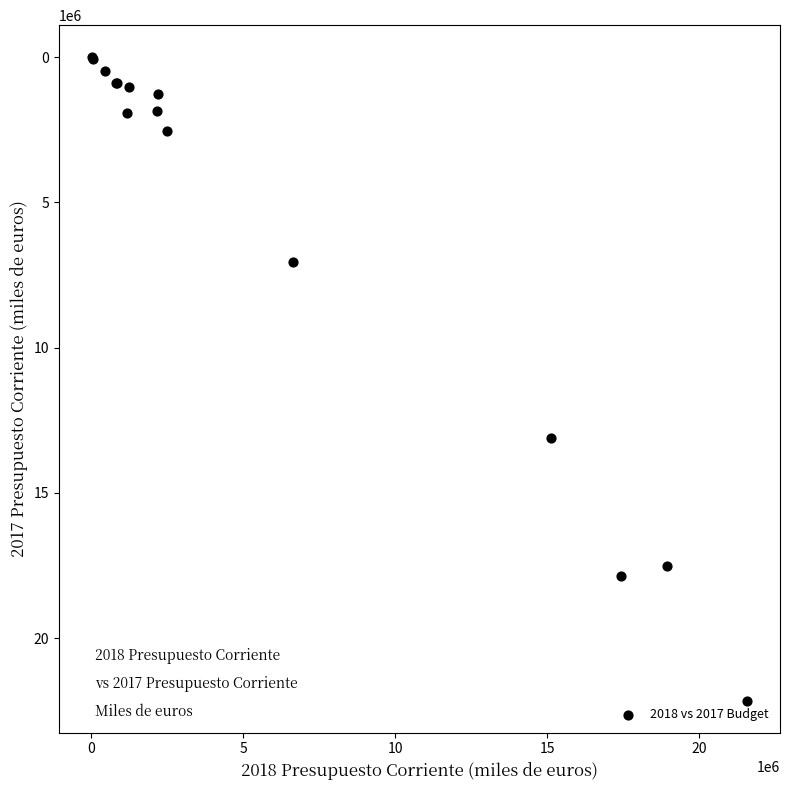

What Y value in the scatter plot is closest to 11079740?

13110409